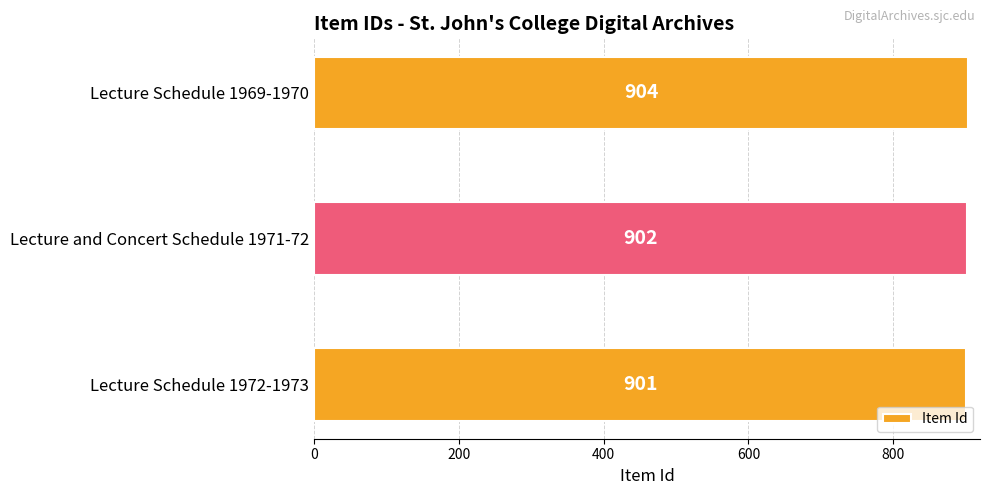

Where is the data nearest to the value 902?

Lecture and Concert Schedule 1971-72